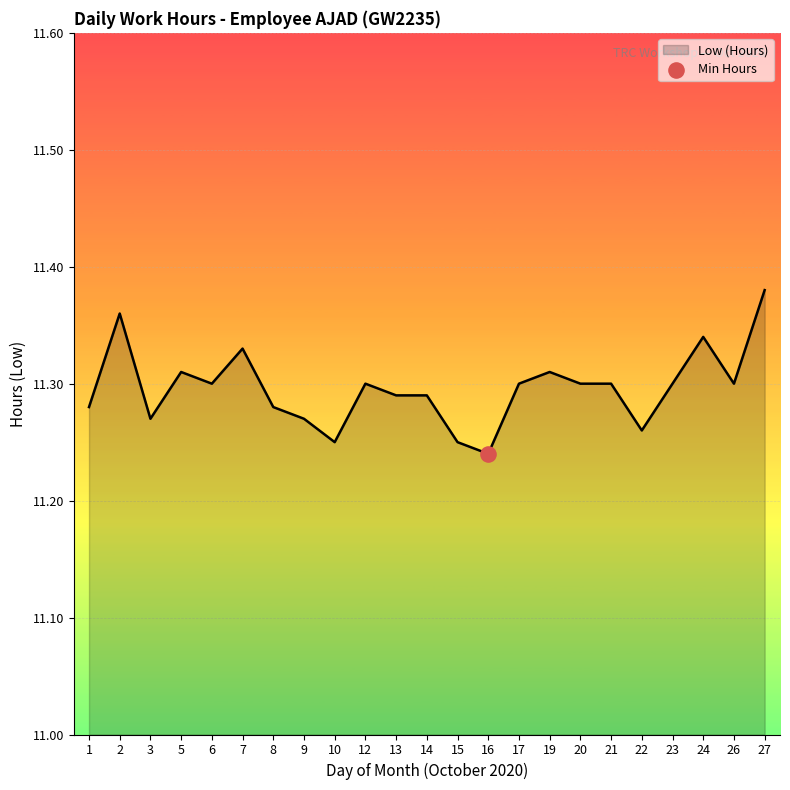

Approximately how many times larger is the value at 24 compared to 7?

1.0